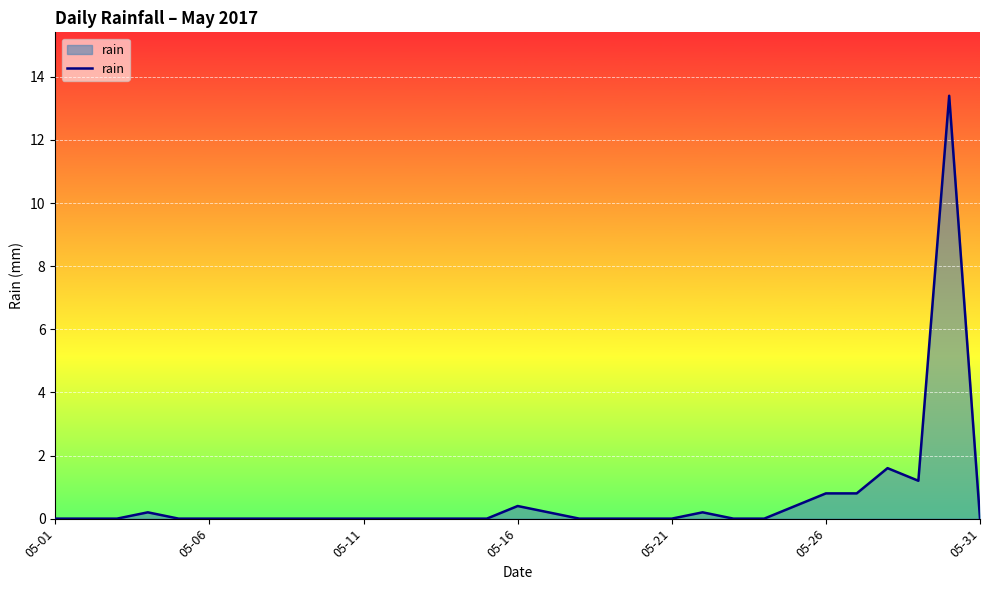

What is the difference between the maximum and minimum values?

13.4